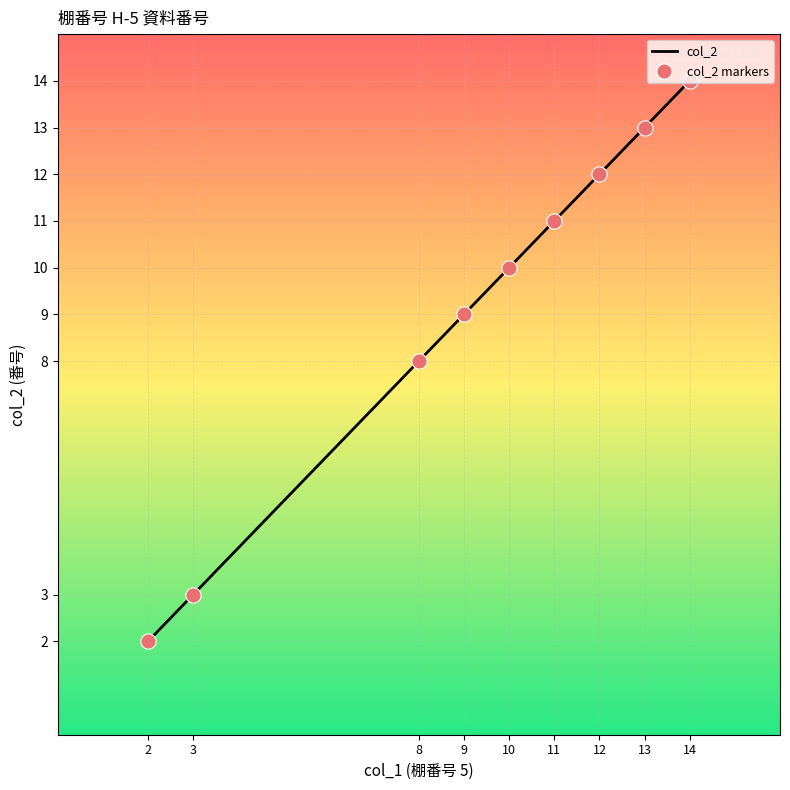

What is the change in value from 10 to 11?

+1